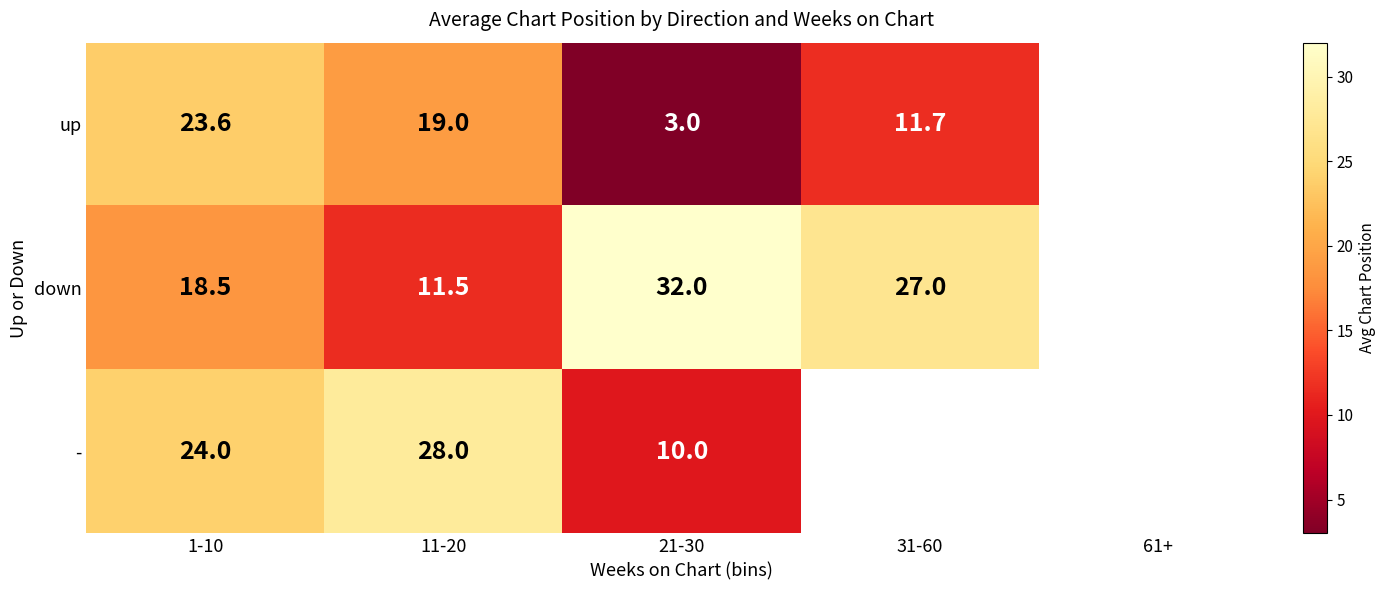

True or false: up has a value of 39.6 at 1-10.

False